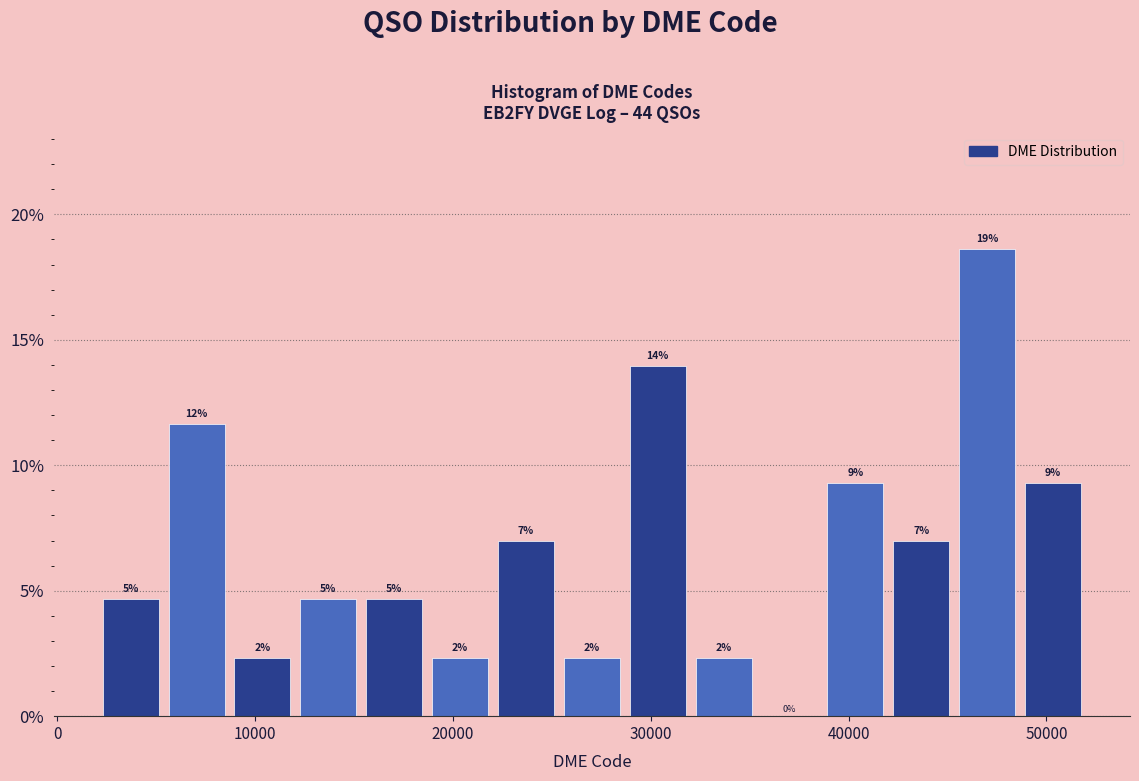

Around what value on the x-axis is the tallest bar? Give the approximate position of its centre, as read against the axis.

47000